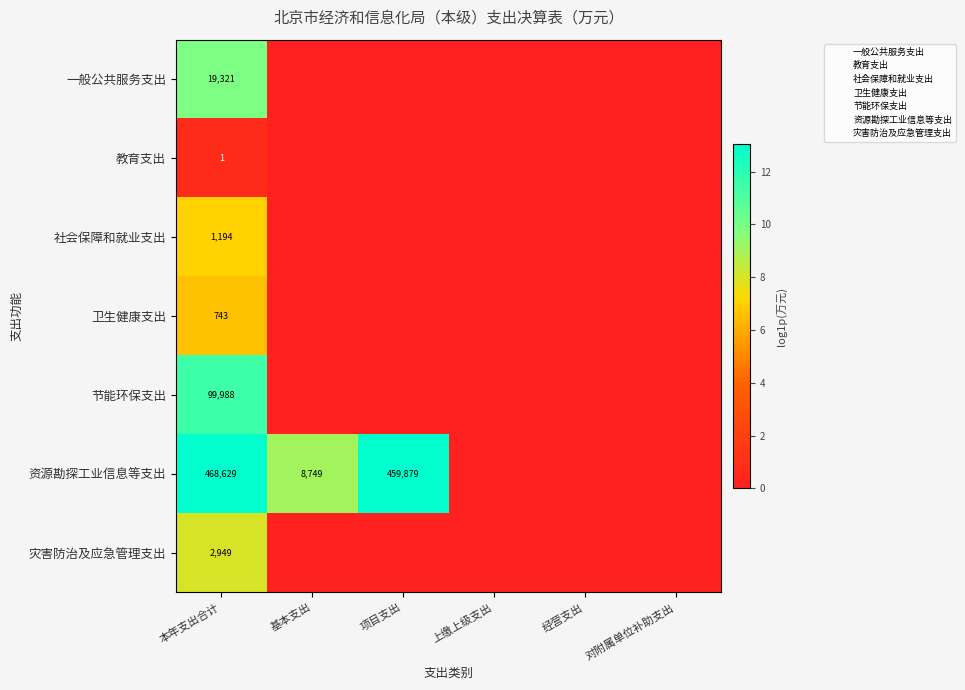

Which category has the highest value in the 一般公共服务支出 series?

本年支出合计